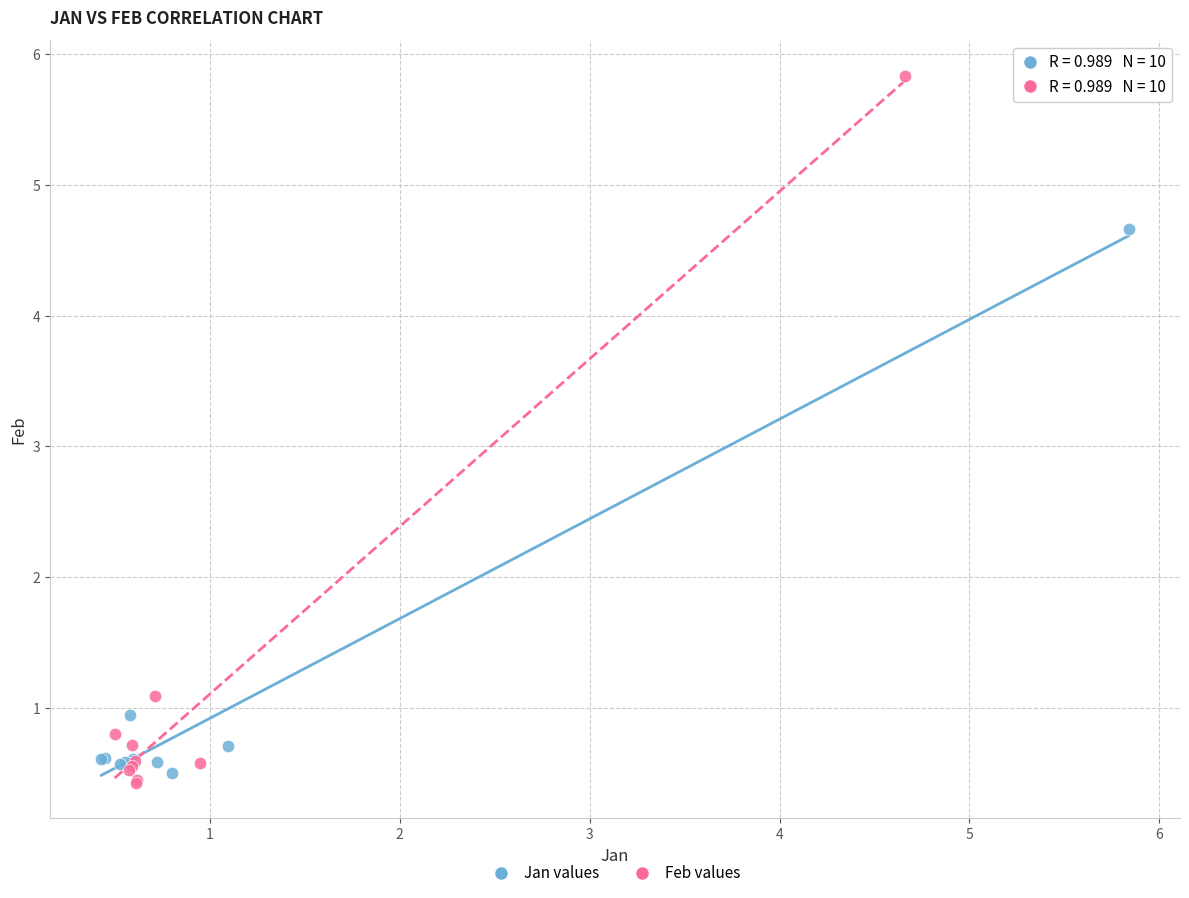

What are all the series names shown in the legend?

Jan values, Feb values